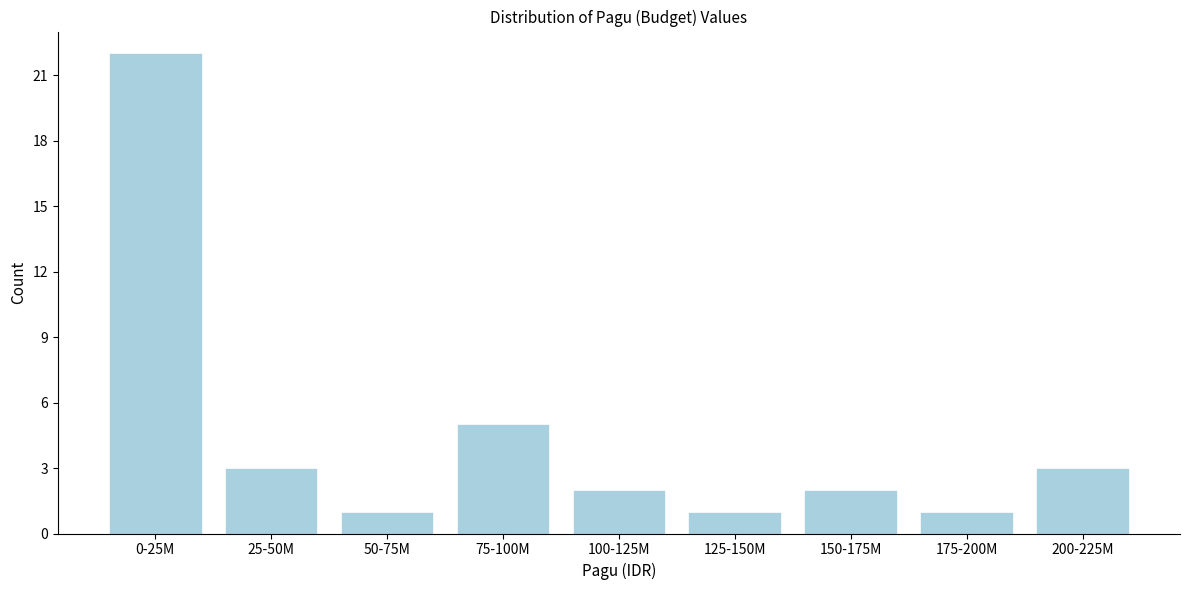

Reading left to right, transcribe all the data shown in this chart.

0-25M=22	25-50M=3	50-75M=1	75-100M=5	100-125M=2	125-150M=1	150-175M=2	175-200M=1	200-225M=3